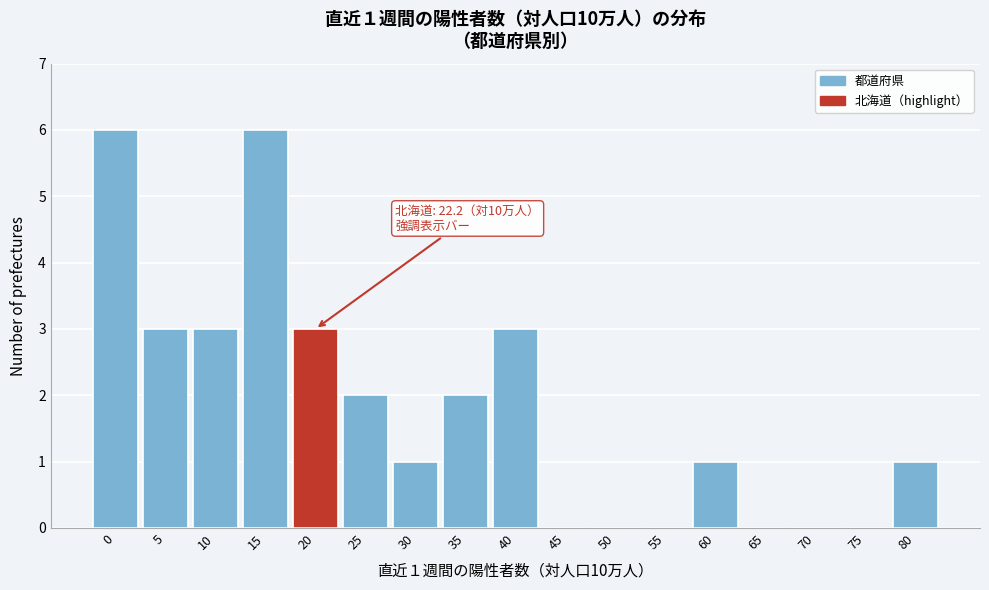

Reading right to left, extract all data points from this chart.

80=1	75=0	70=0	65=0	60=1	55=0	50=0	45=0	40=3	35=2	30=1	25=2	20=3	15=6	10=3	5=3	0=6